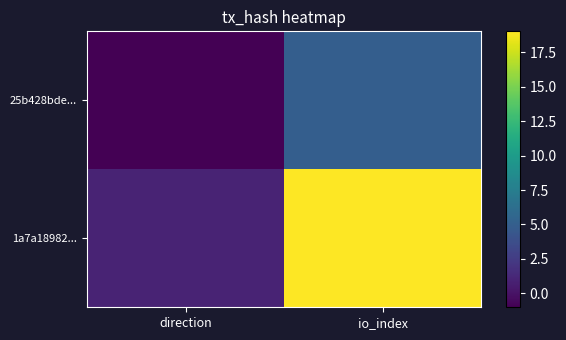

Between direction and io_index, which series saw the biggest shift?

1a7a18982...